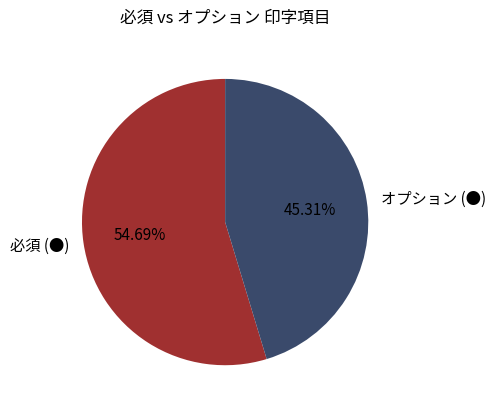

Combined, do 必須 (●) and オプション (●) account for over 50%?

Yes